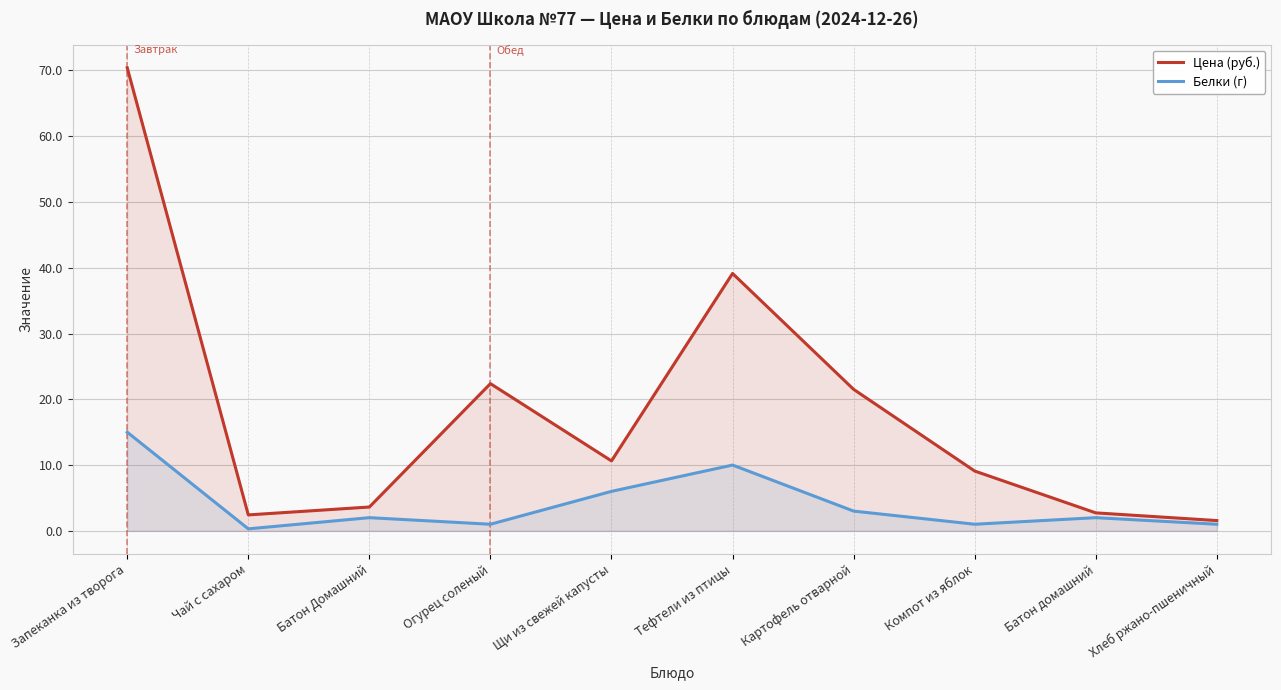

How many interior local peaks does the Белки (г) series have?

3